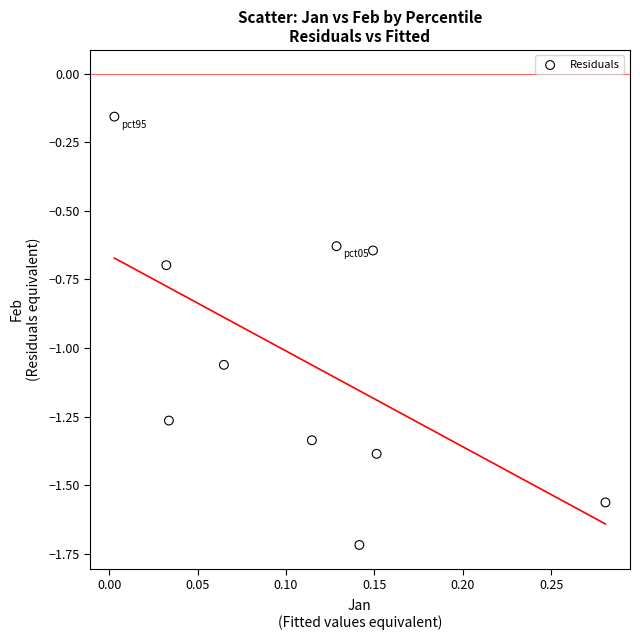

What is the range of Y values (max minus min)?

1.6